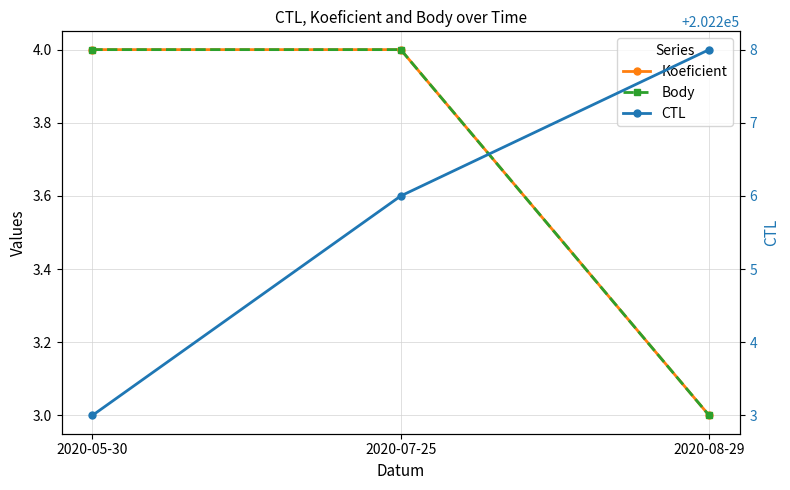

Which series has the largest range (max minus min)?

CTL